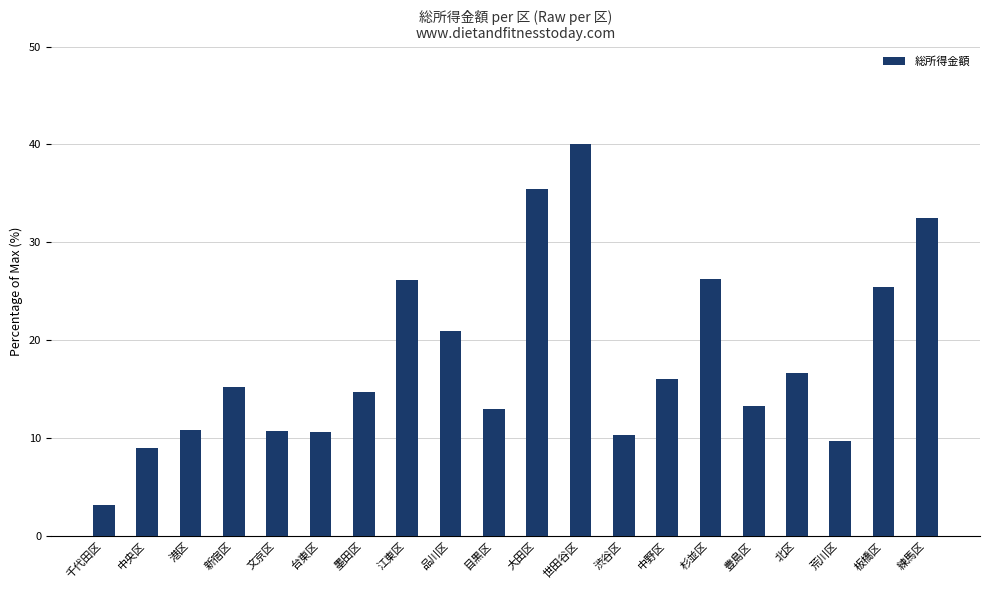

Read the value at 中野区.

16.0